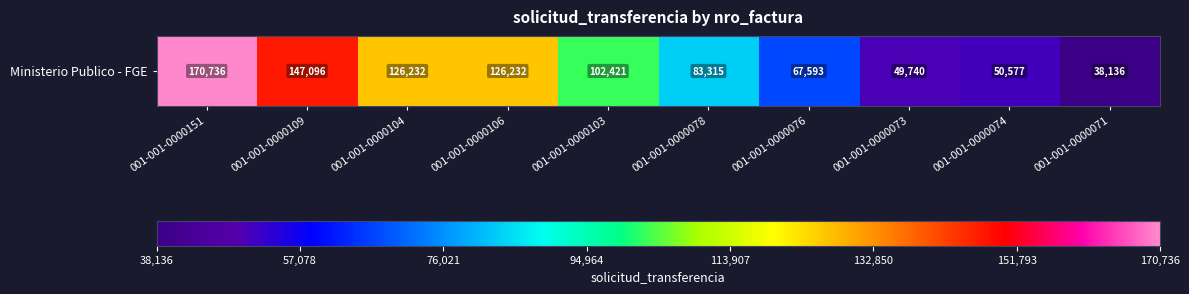

Which category has the lowest value across all series?

001-001-0000071